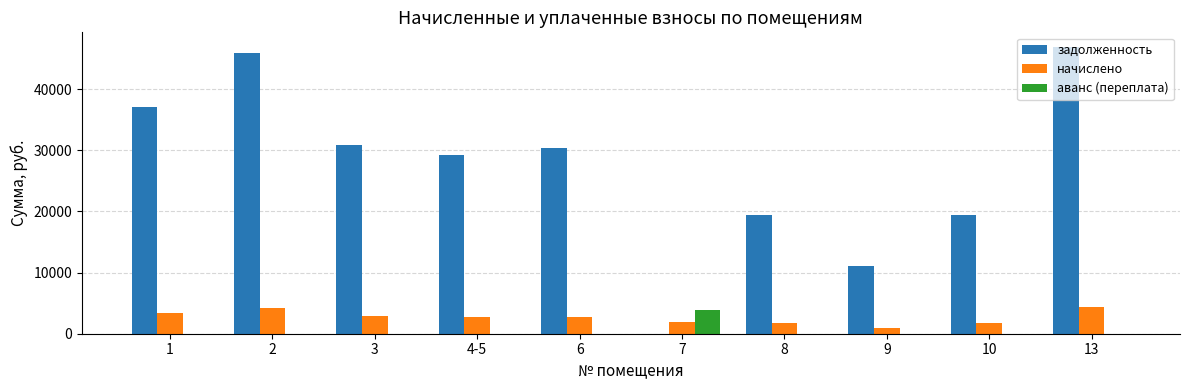

Are the bars horizontal?

No